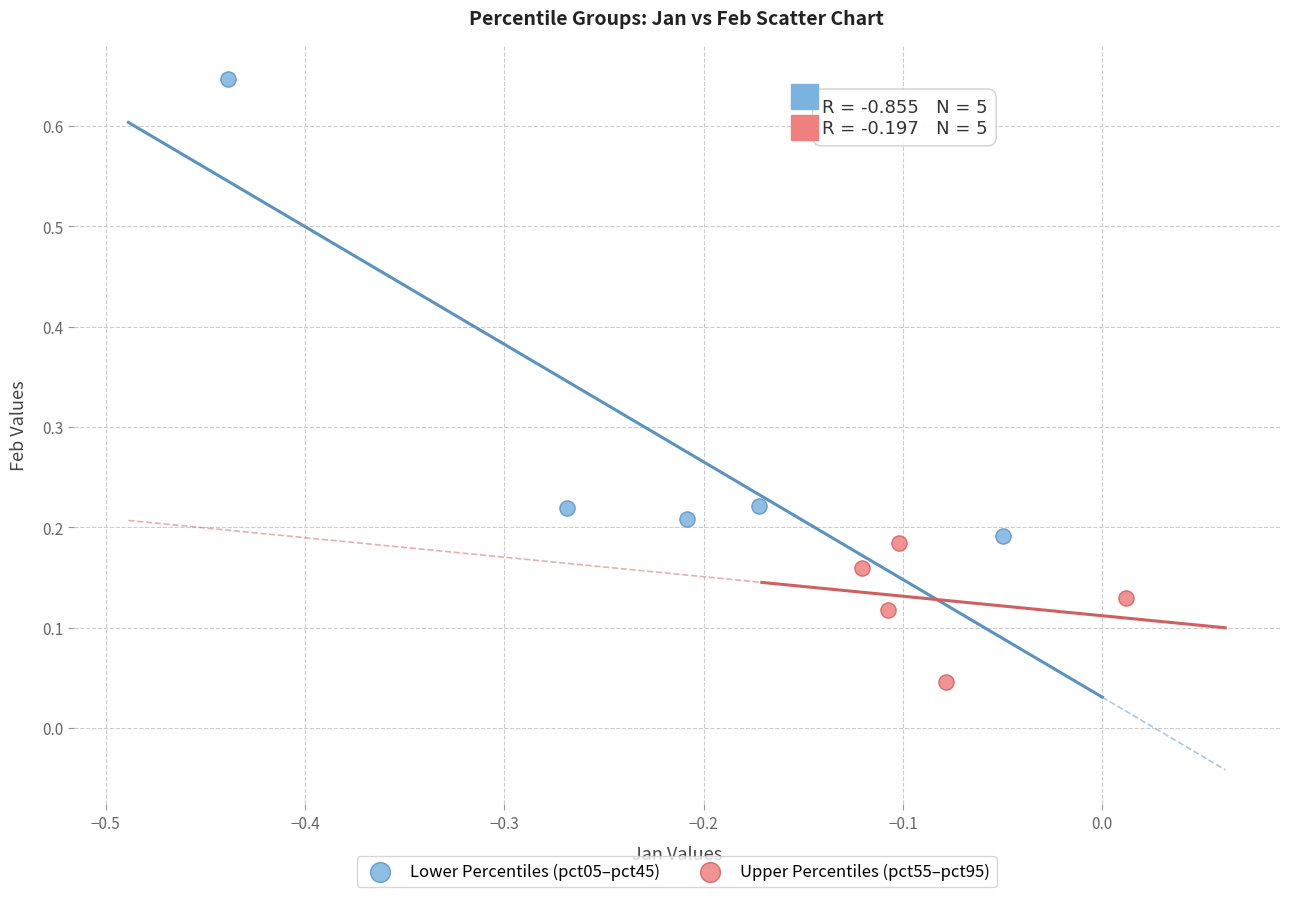

Which series contains the highest Y value?

Lower Percentiles (pct05–pct45)